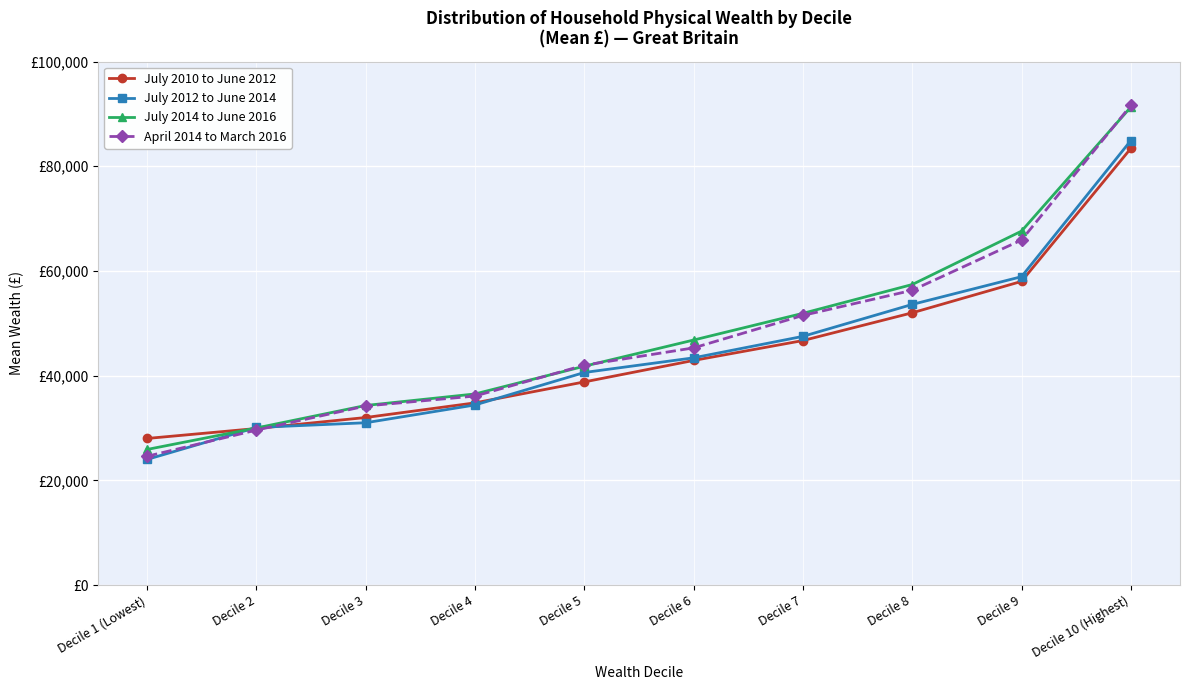

Does the chart have visible grid lines?

Yes